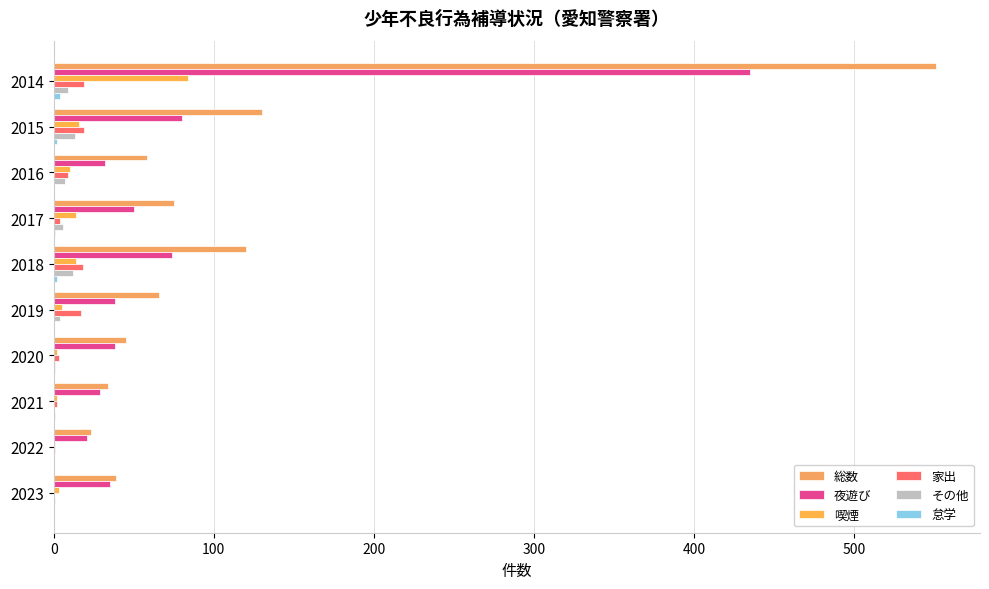

How many 怠学 values are between 0 and 2?

9